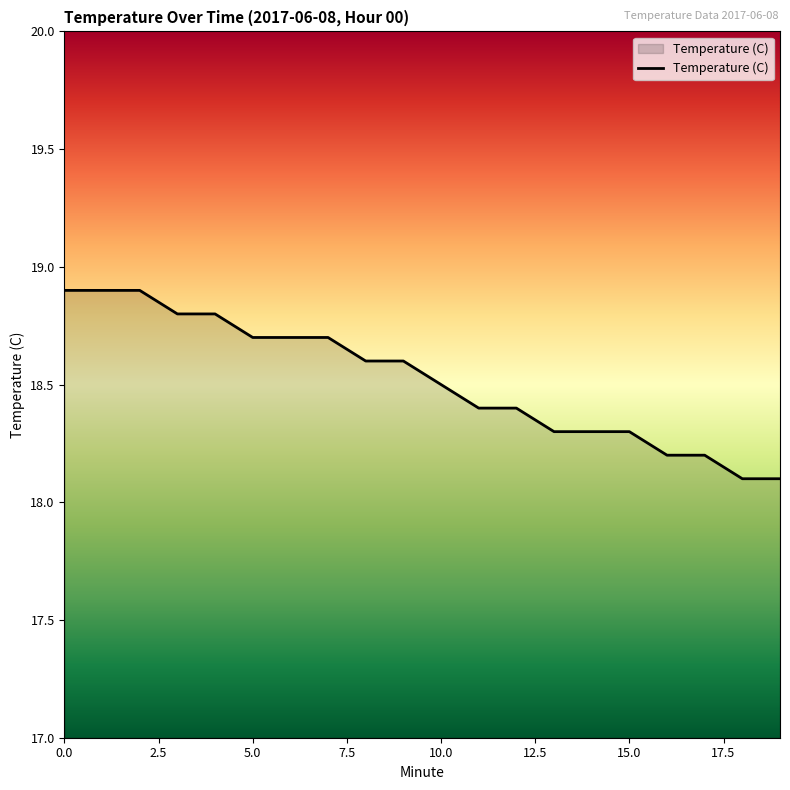

What is the minimum value shown in the chart?

18.1